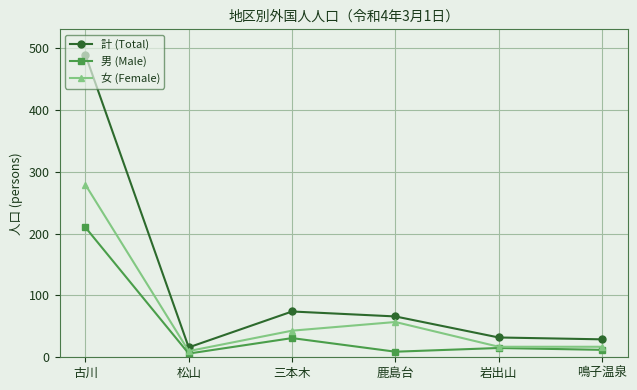

What is the minimum value shown in the chart?

6